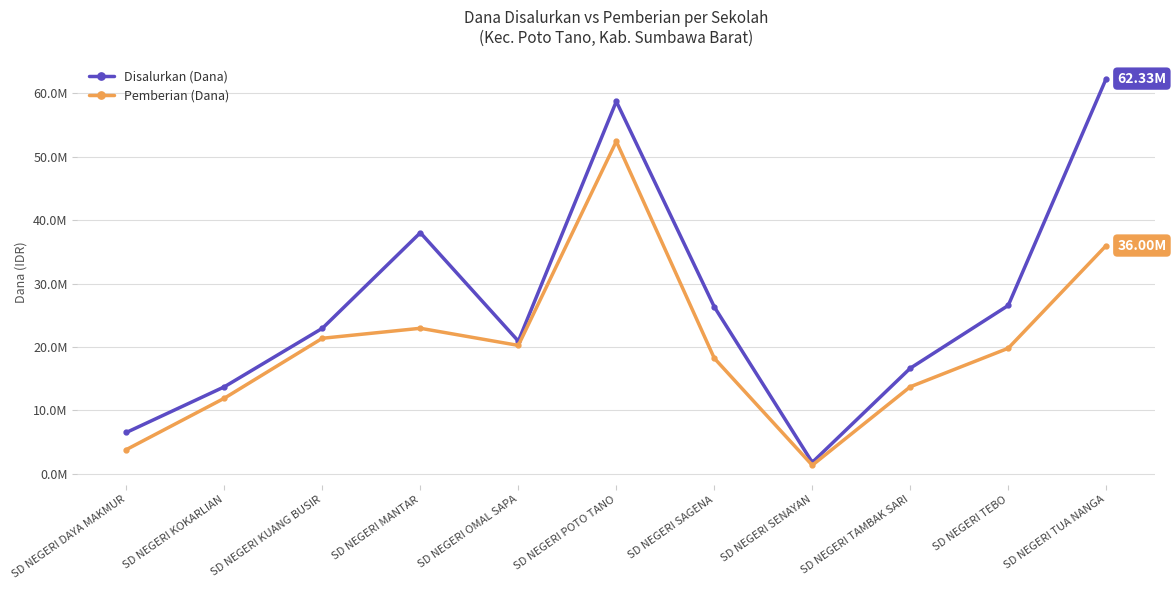

At which category does Pemberian (Dana) reach its first local valley?

SD NEGERI OMAL SAPA